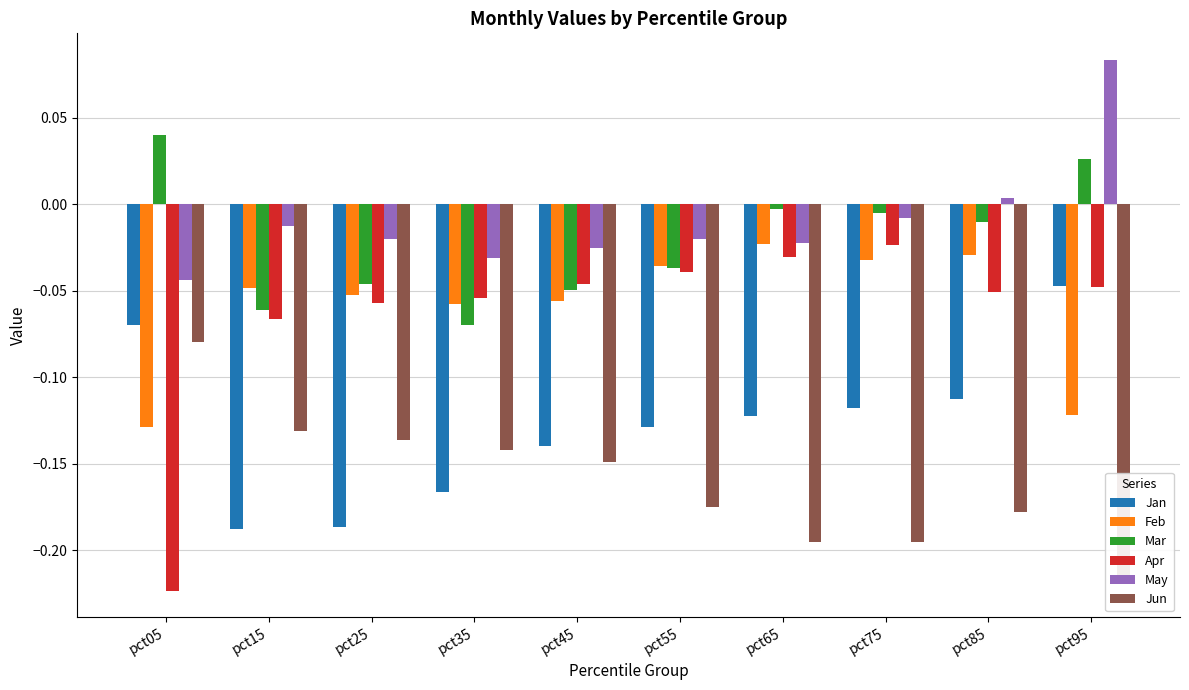

Between pct65 and pct75, which is larger?

pct75